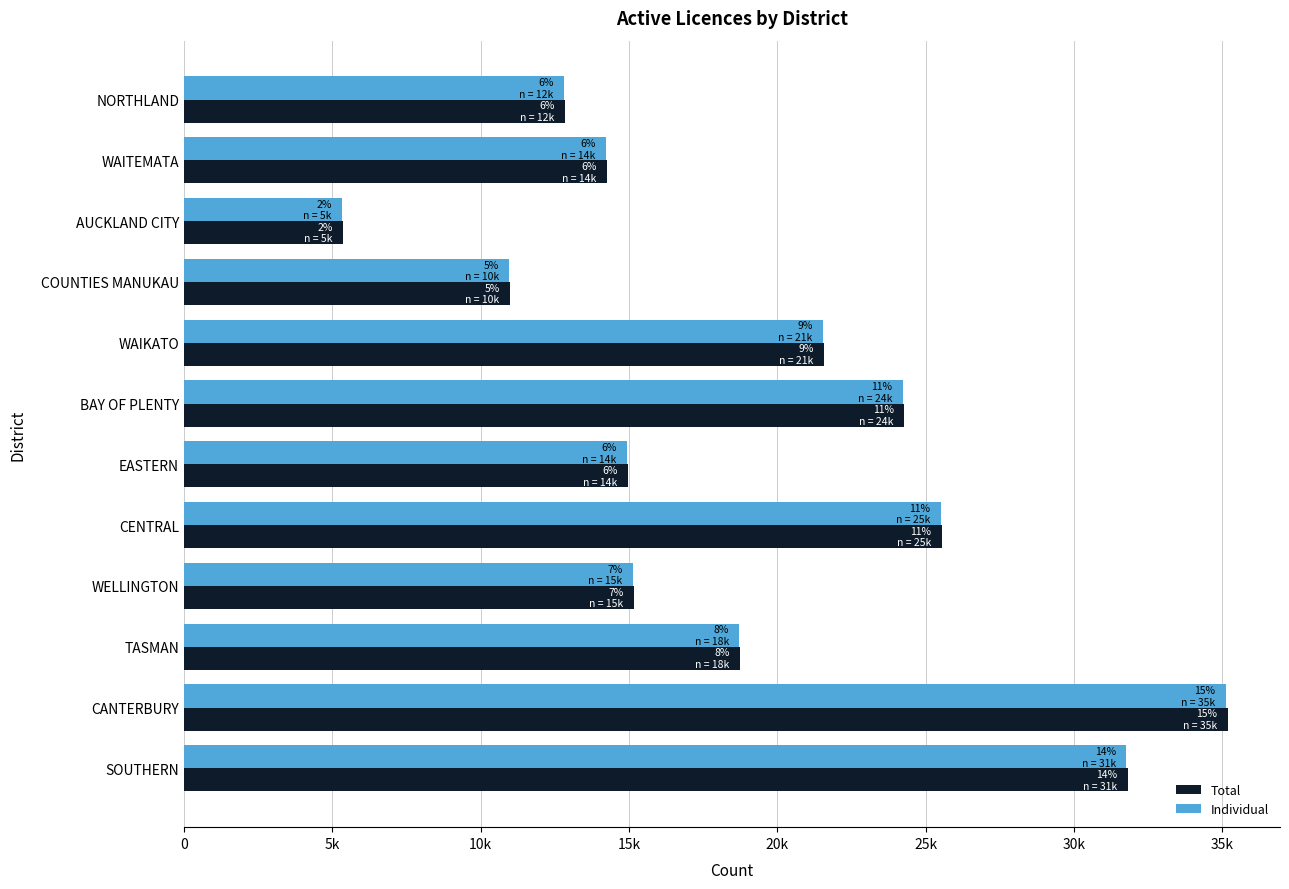

At how many categories does at least one series exceed 33268?

1